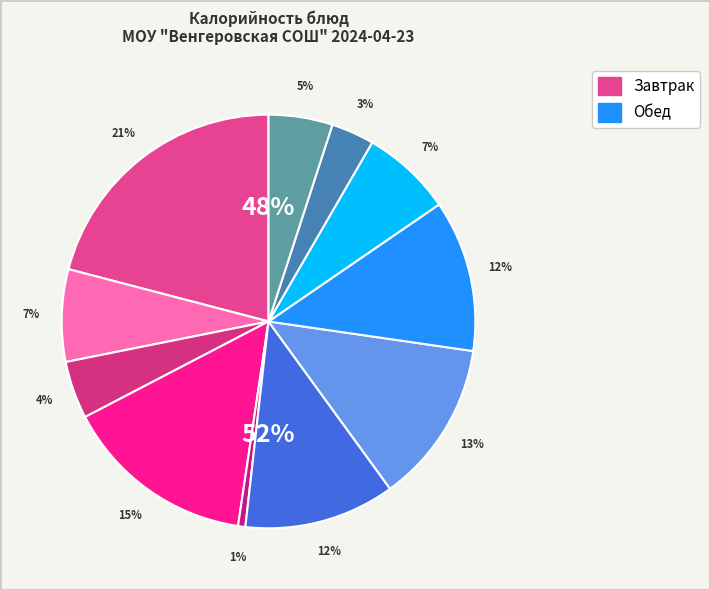

The хлеб пшеничный slice represents 13% of the pie. True or false?

False